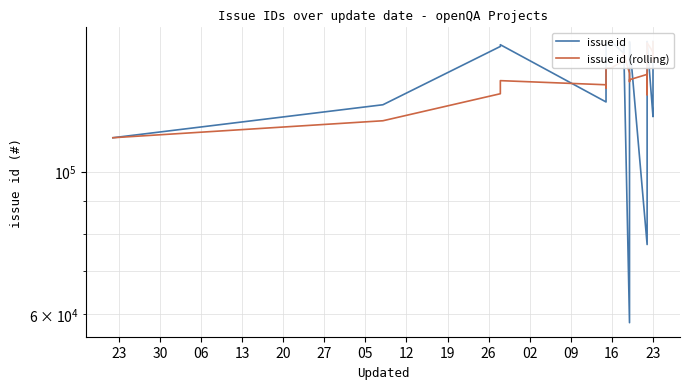

What is the average value of the issue id (rolling) series?

141781.5